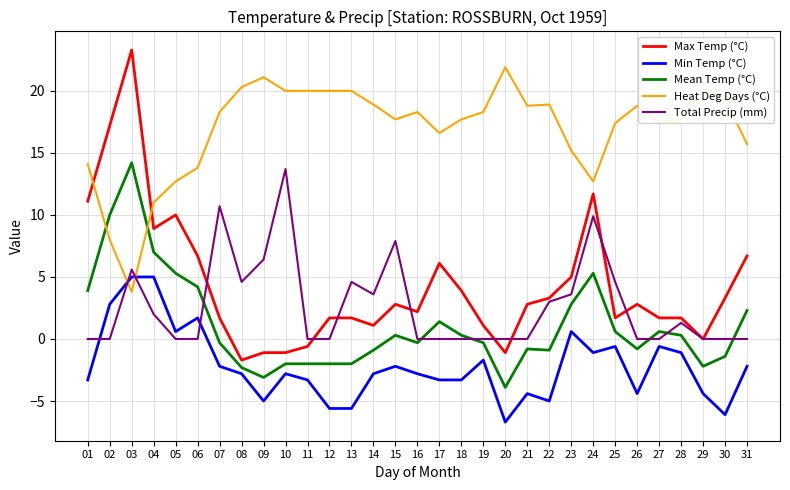

Is it true that Mean Temp (°C) equals 7.0 at 04?

True